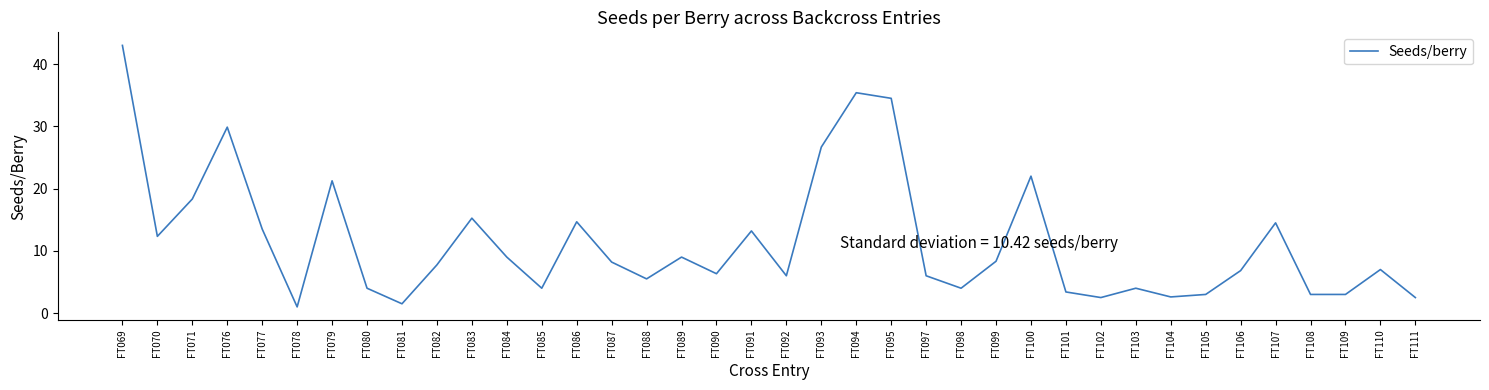

What is the maximum value shown in the chart?

43.0